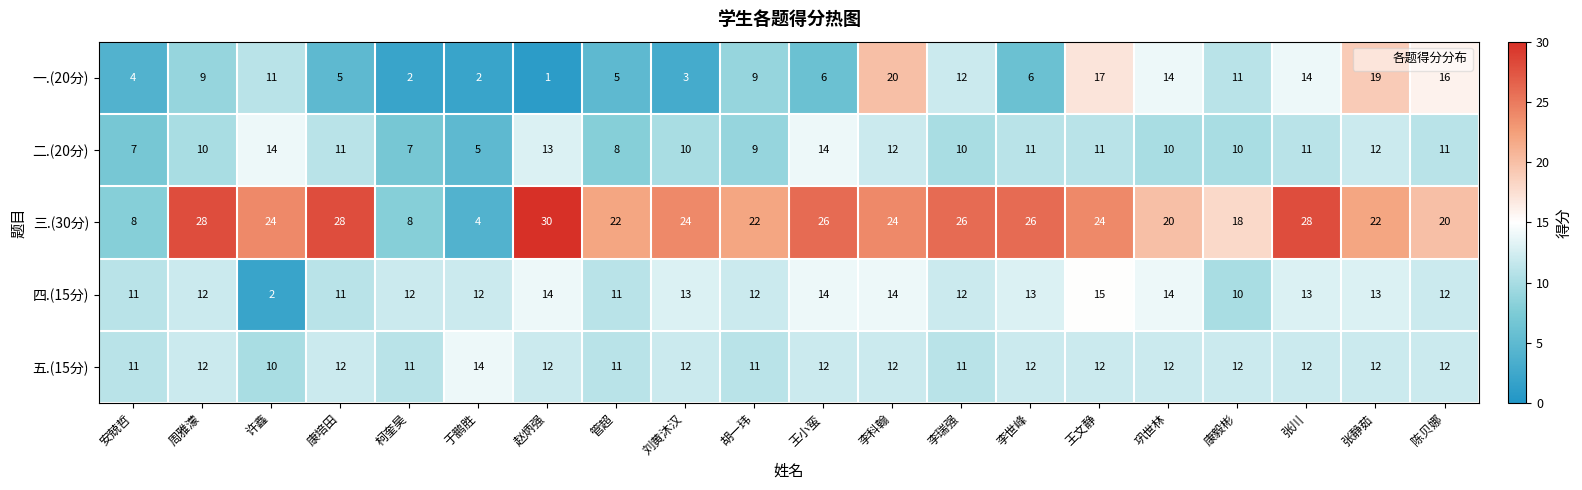

Which series has the largest range (max minus min)?

三.(30分)